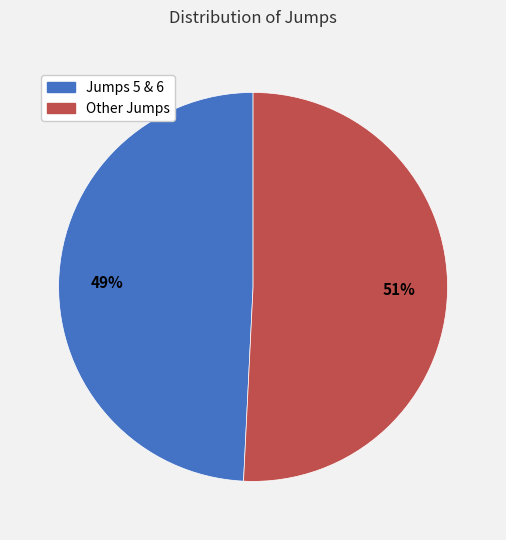

To the nearest percent, what is the difference between the largest and smallest slice percentages?

2%